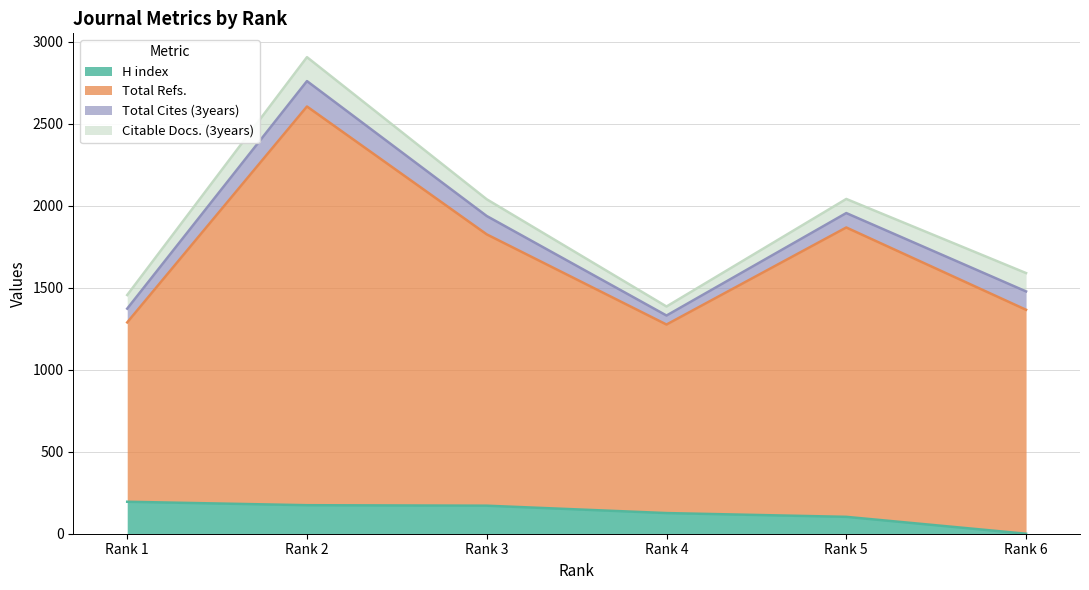

Which category has the lowest value in the H index series?

Rank 6